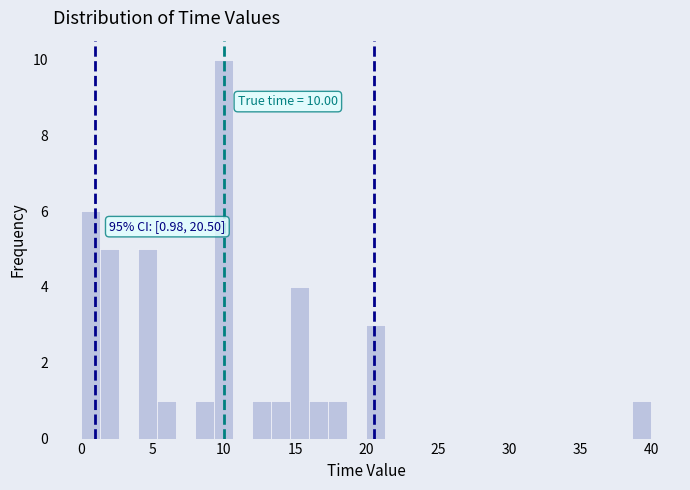

Read against the x-axis, roughly where is the centre of the tallest bar?

10.0